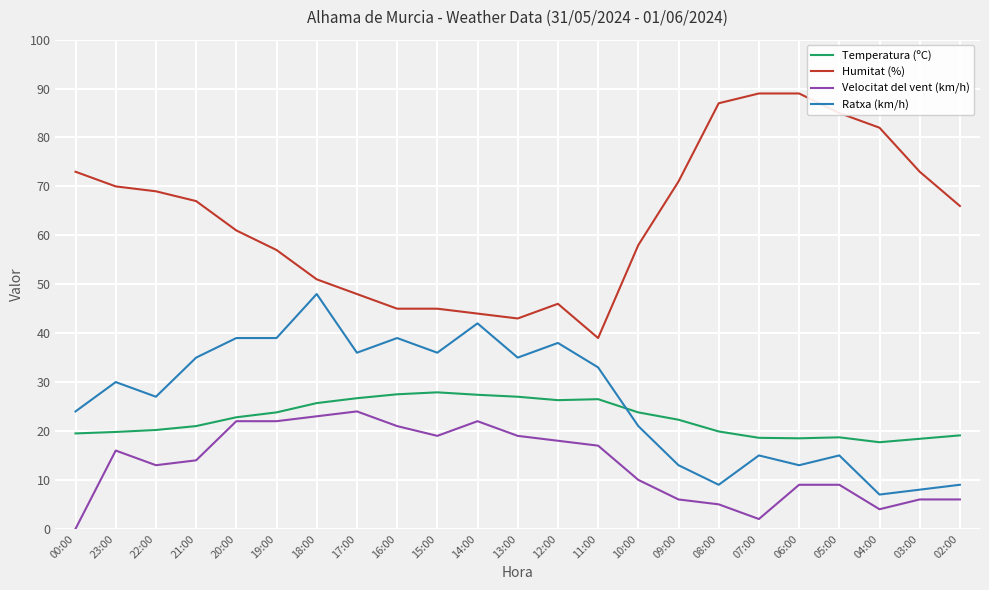

Is it true that Ratxa (km/h) equals 13.0 at 09:00?

True